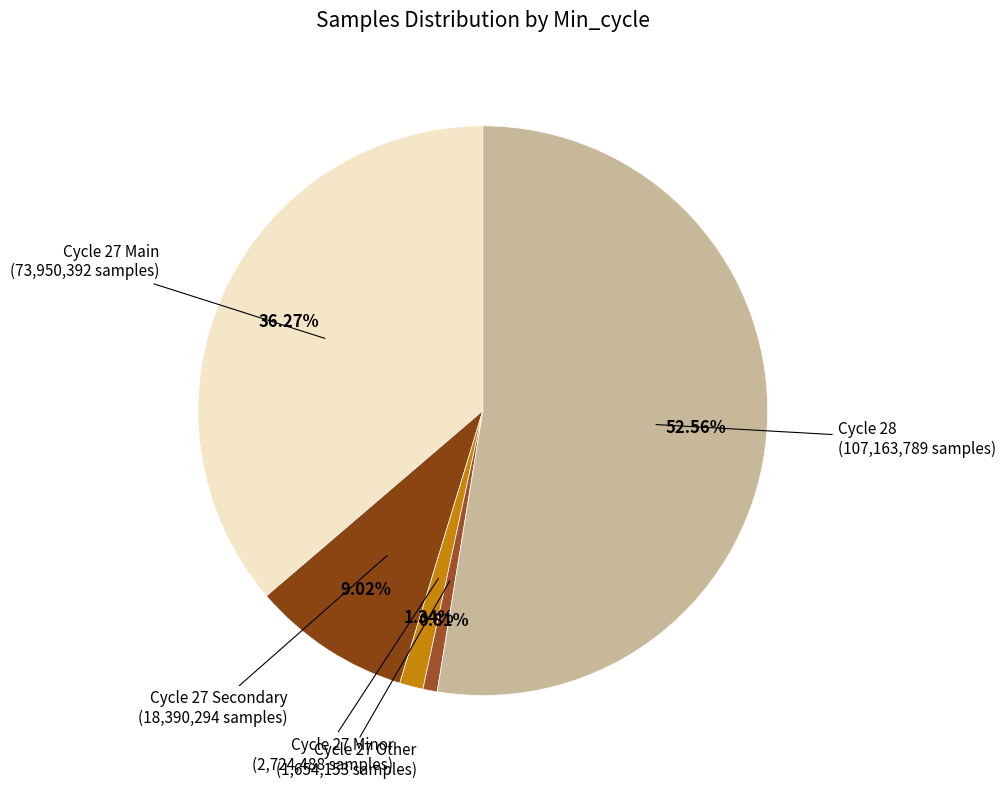

How many segments does this pie chart have?

5